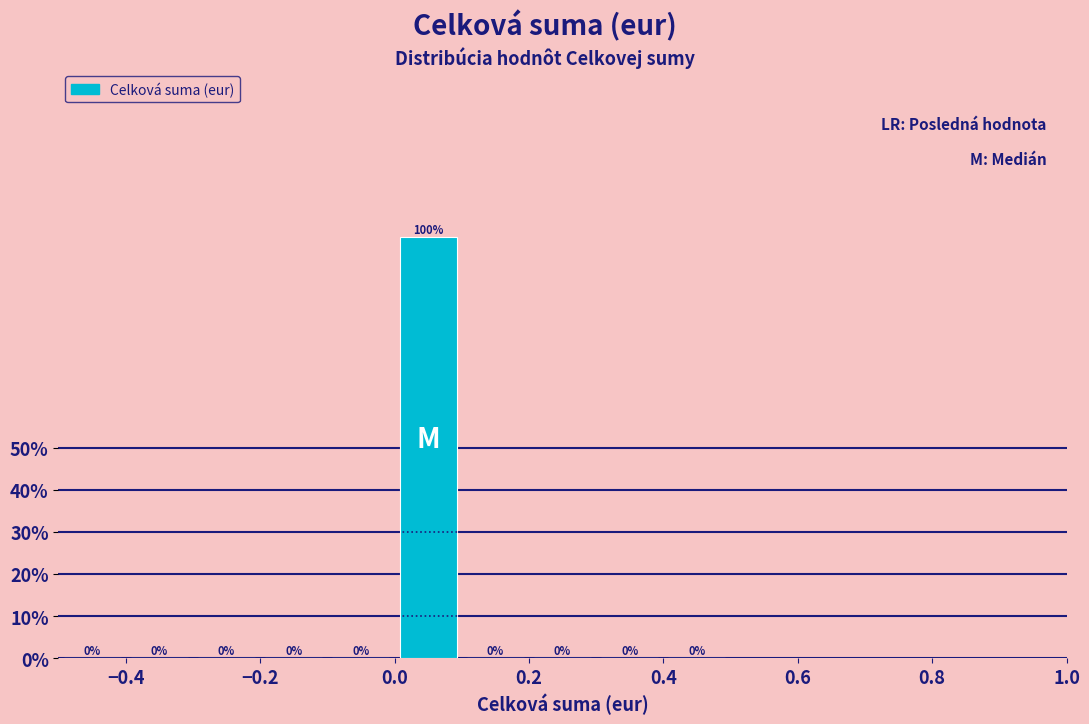

What is the height of the bar covering 0.0 to 0.1 on the x-axis?

100